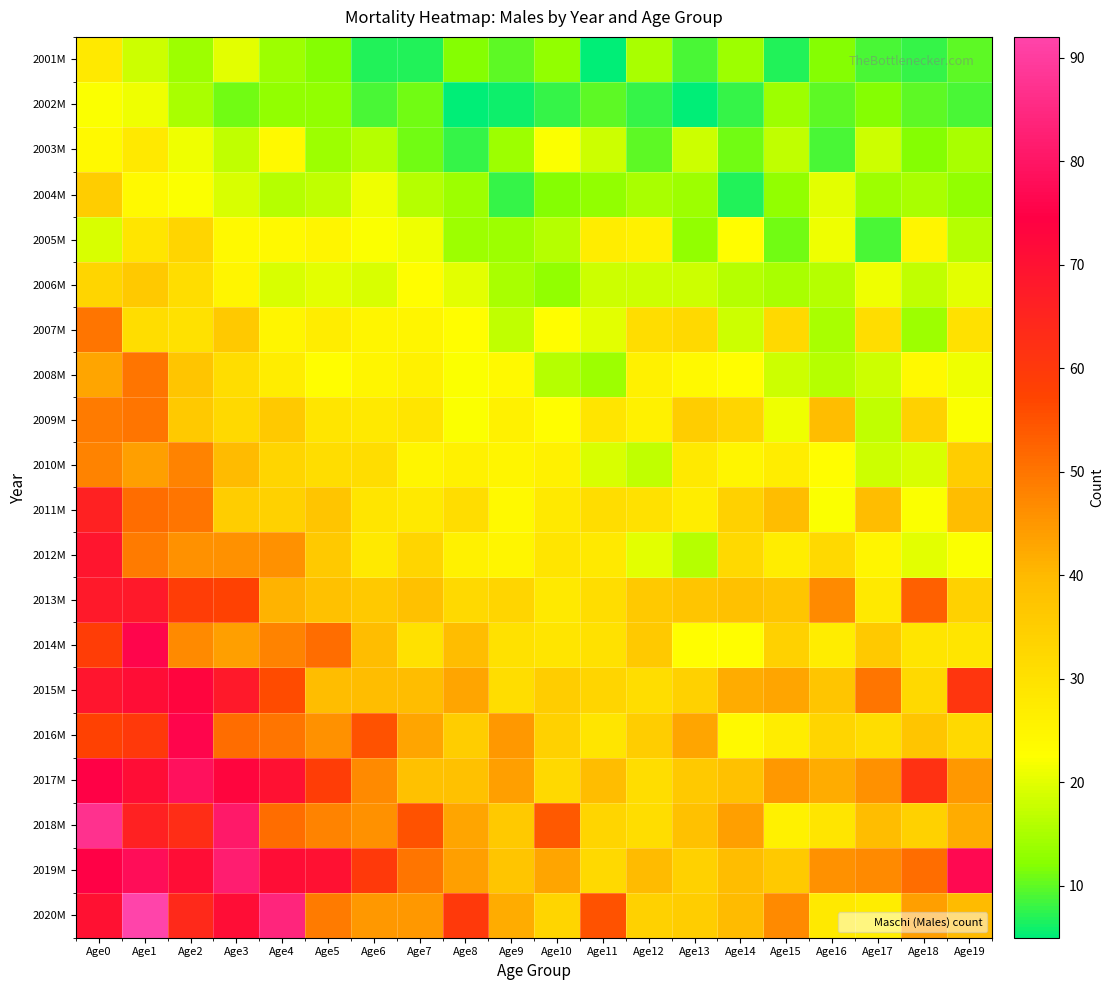

What is the spread (max minus min) of values at Age13?

38